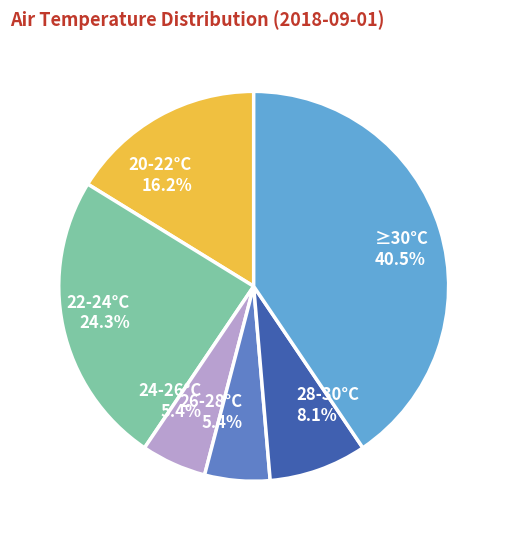

What is the total percentage of 28-30°C and 26-28°C?

13.5%